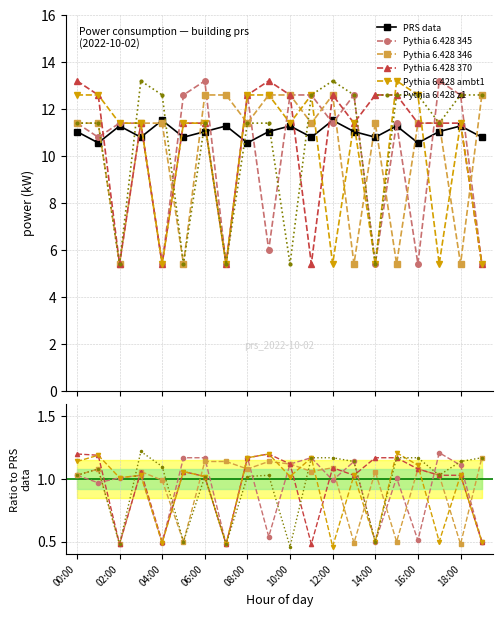

How many interior local peaks does the PRS data series have?

7